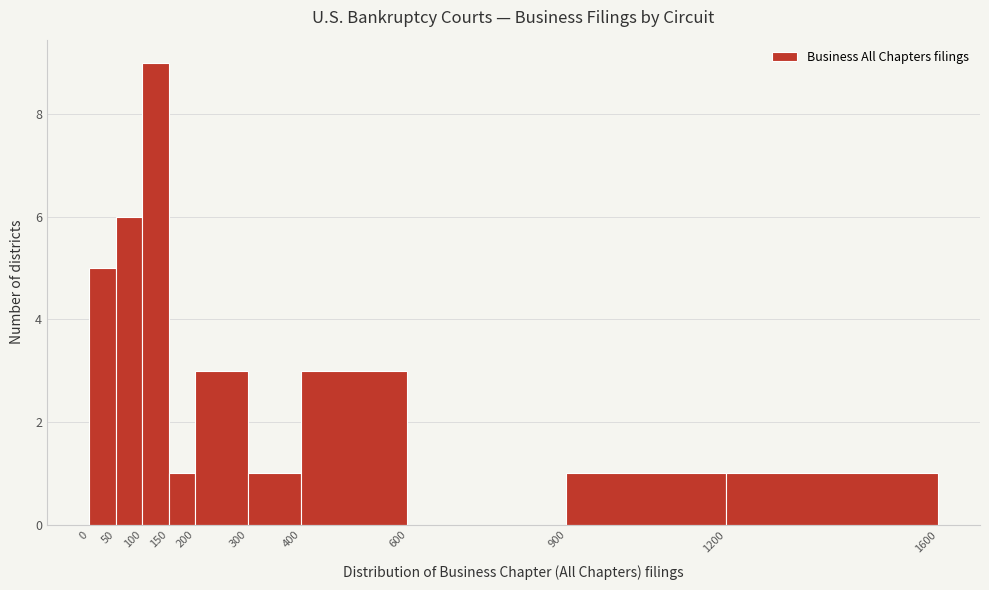

Over which range of the x-axis is the bar tallest?

100 to 150